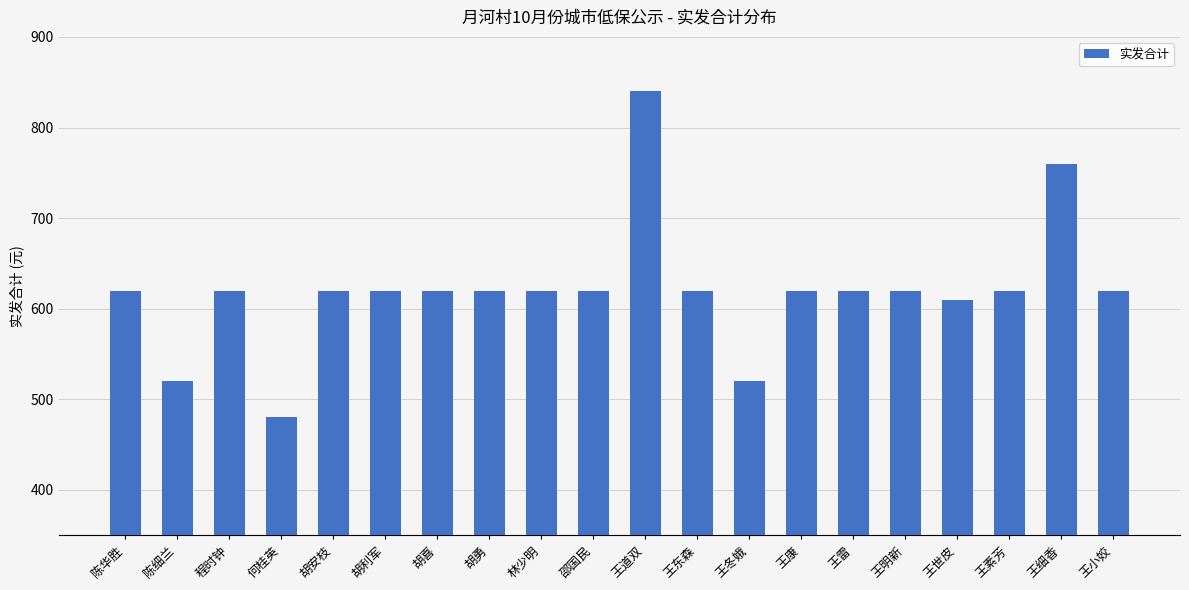

Read the value at 王道双, to the nearest 10.

840